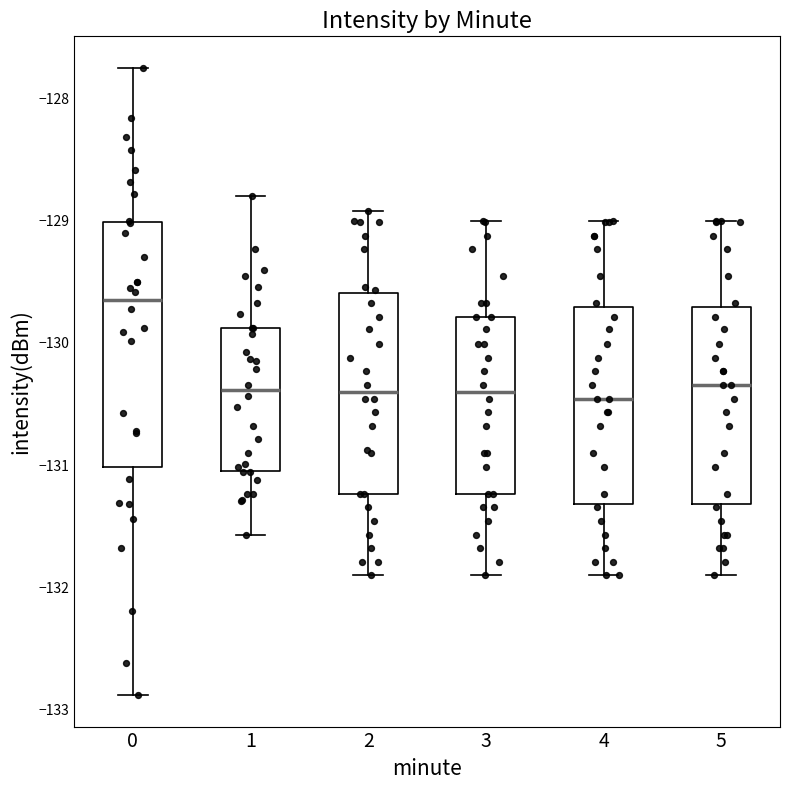

Where does the median line of the box at x = 4 sit on the y-axis? The values are not printed on the chart, so give them approximately, as read against the axis.

-130.5